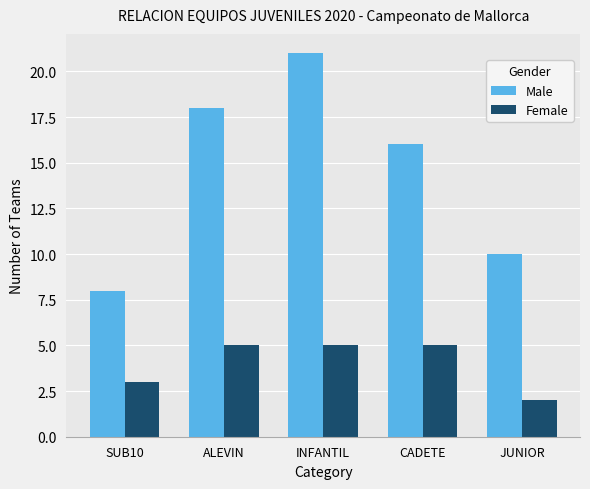

What is the label of the 5th bar from the left?

JUNIOR